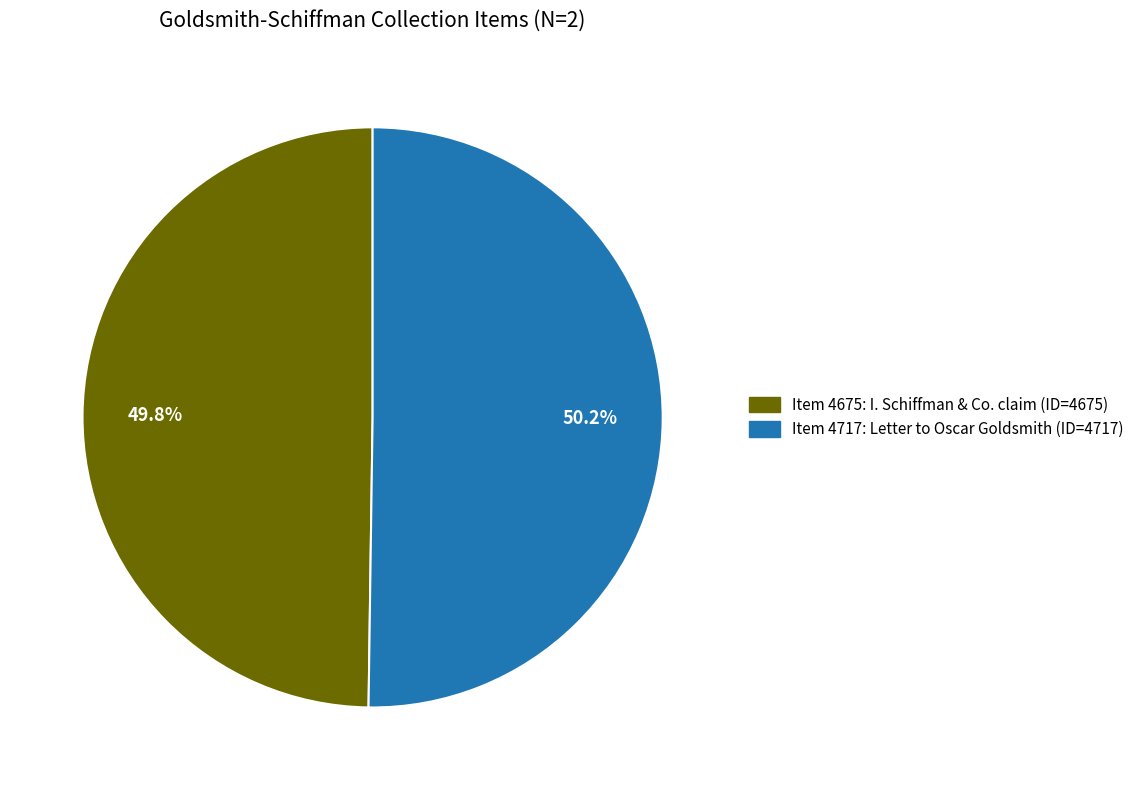

How many slices are in this pie chart?

2